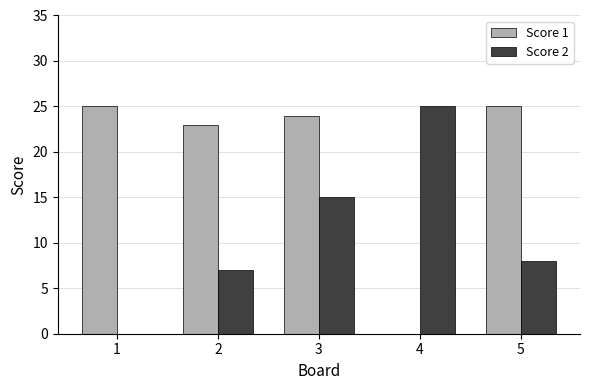

How many groups of bars are there?

5